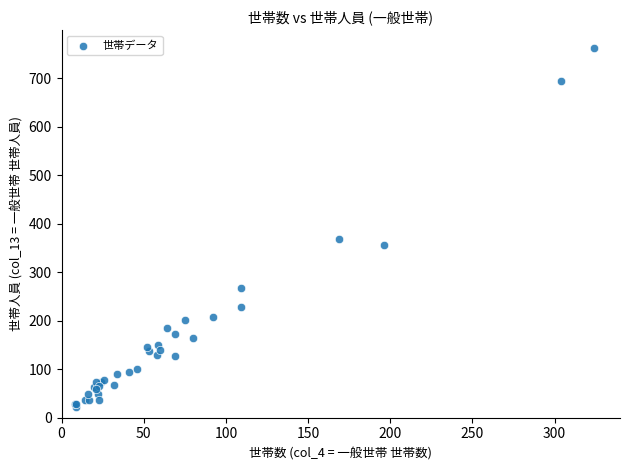

What Y value in the scatter plot is closest to 392?

369